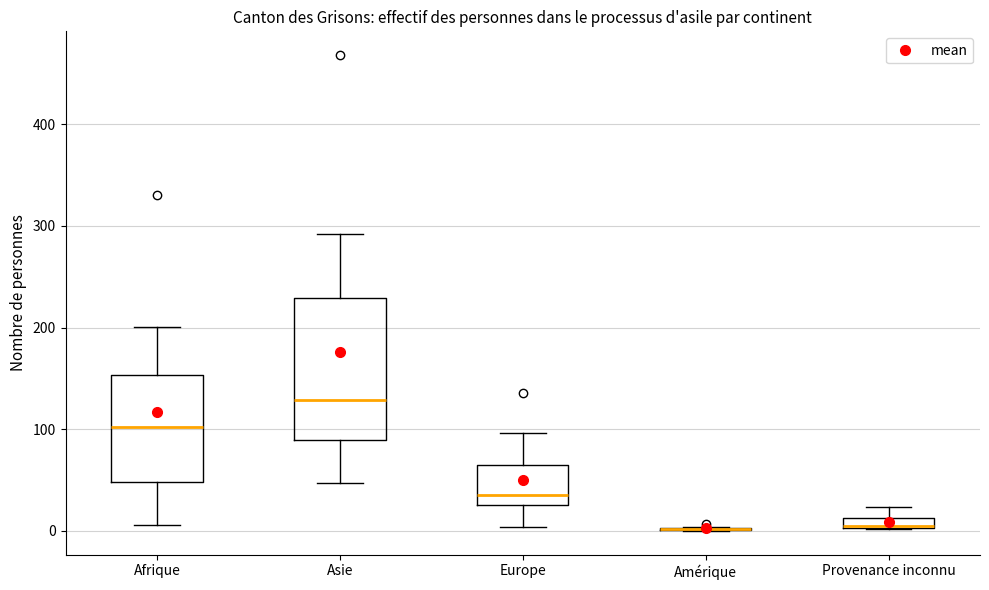

Which box is the tallest, from its lower edge to its upper edge?

Asie